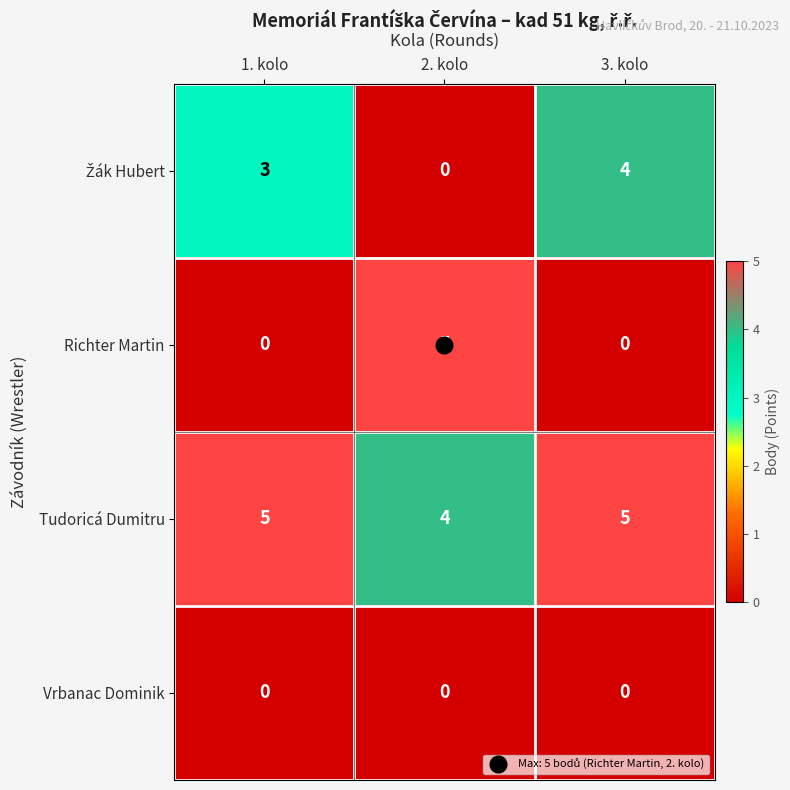

What is the greatest value displayed?

5